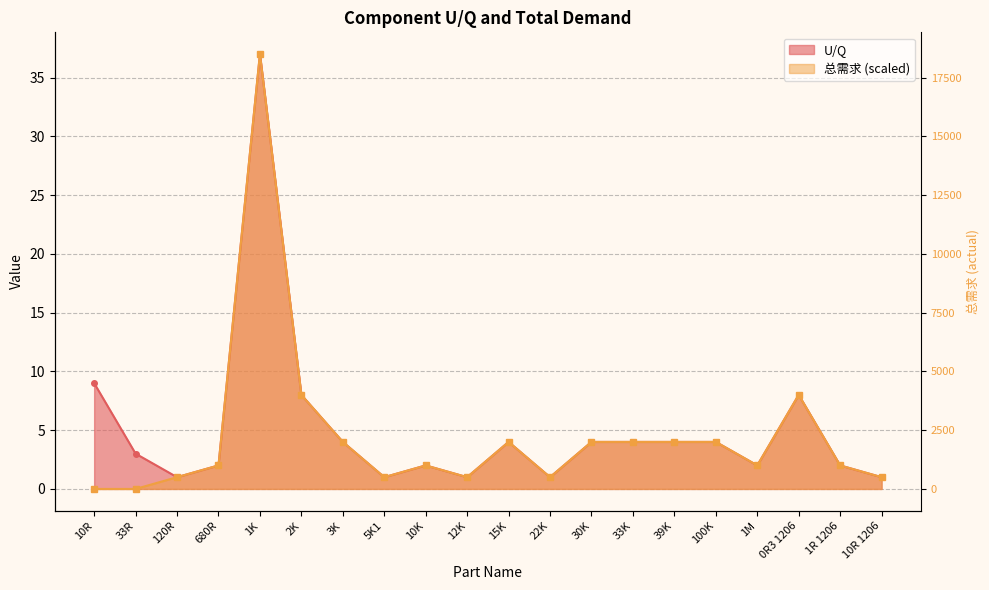

How many interior local peaks does the U/Q series have?

4